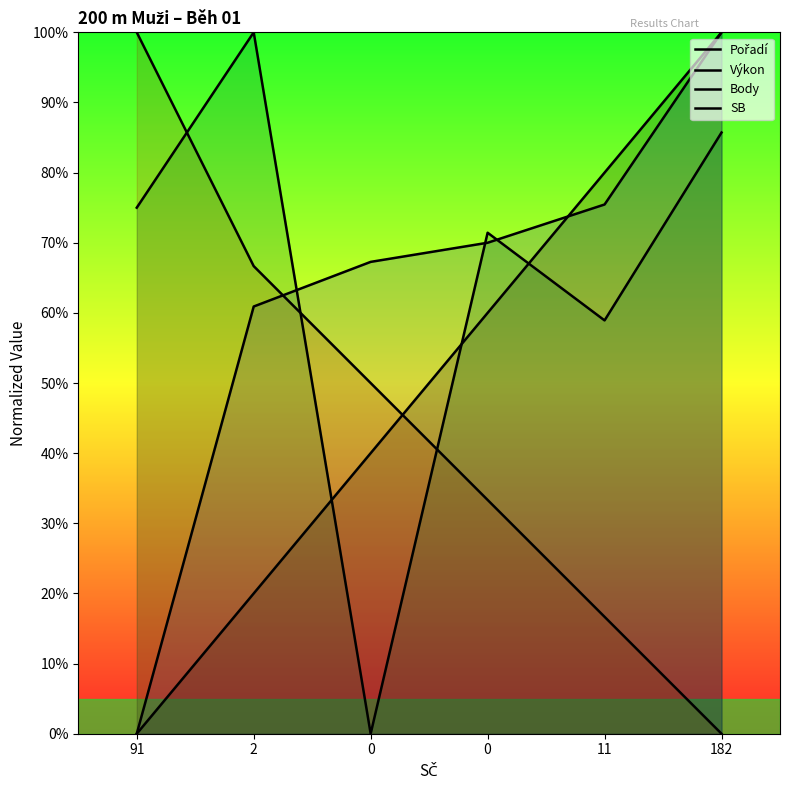

Reading left to right, transcribe all the data shown in this chart.

Pořadí: 91=0.0	2=20.0	0=40.0	0=60.0	11=80.0	182=100.0
Výkon: 91=0.0	2=60.9	0=67.3	0=70.0	11=75.5	182=100.0
Body: 91=100.0	2=66.7	0=50.0	0=33.3	11=16.7	182=0.0
SB: 91=75.0	2=100.0	0=0.0	0=71.4	11=58.9	182=85.7